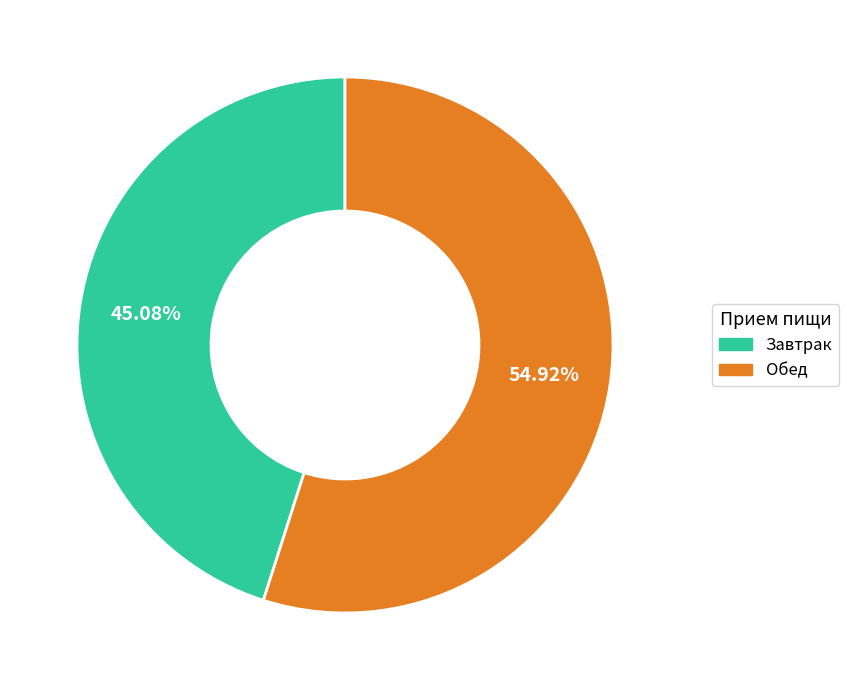

What is the ratio of the value at Завтрак to the value at Обед?

0.8